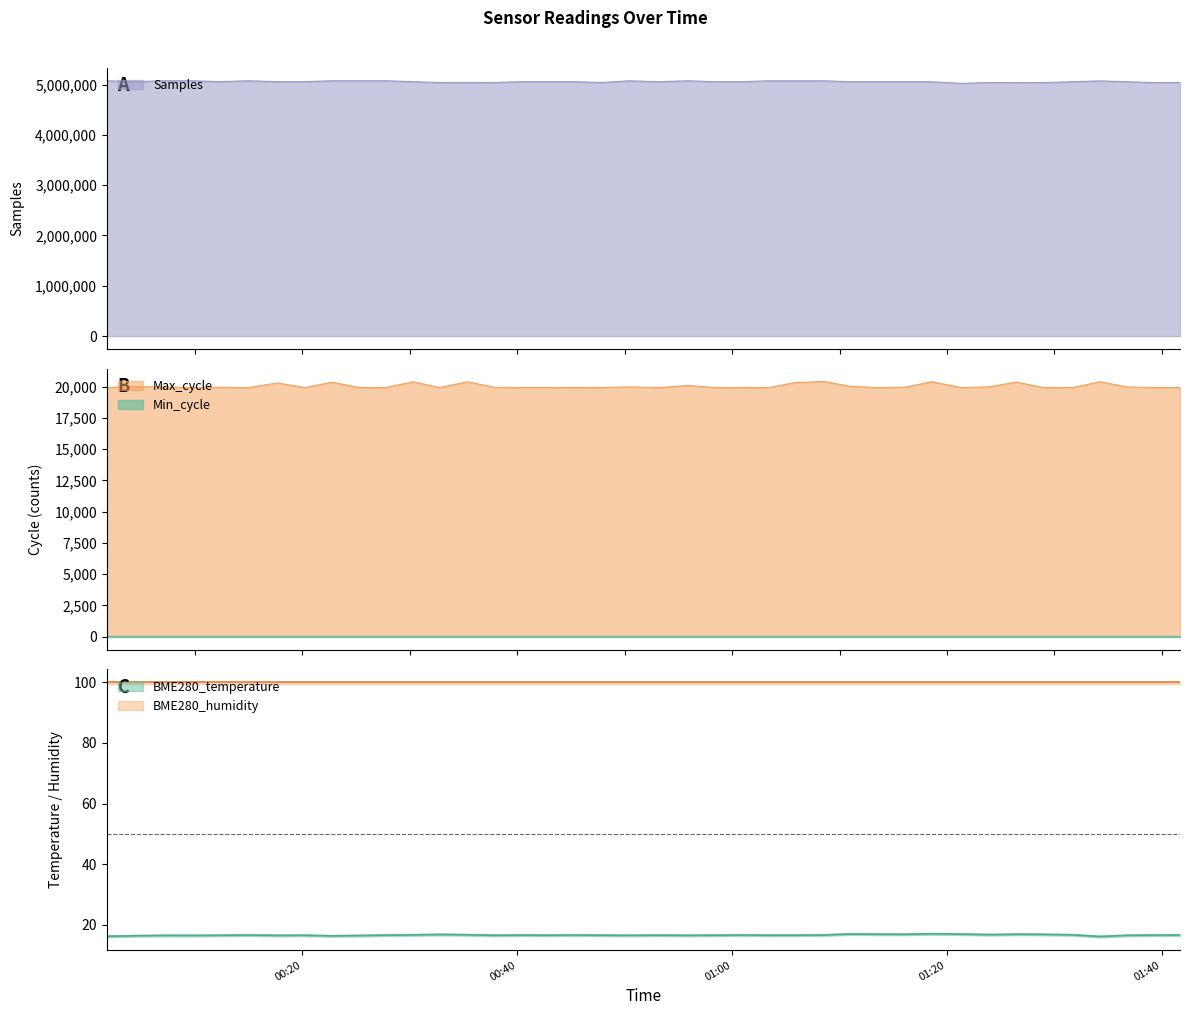

What is the spread (max minus min) of values at 2022/09/09 00:32:47?

5040740.2